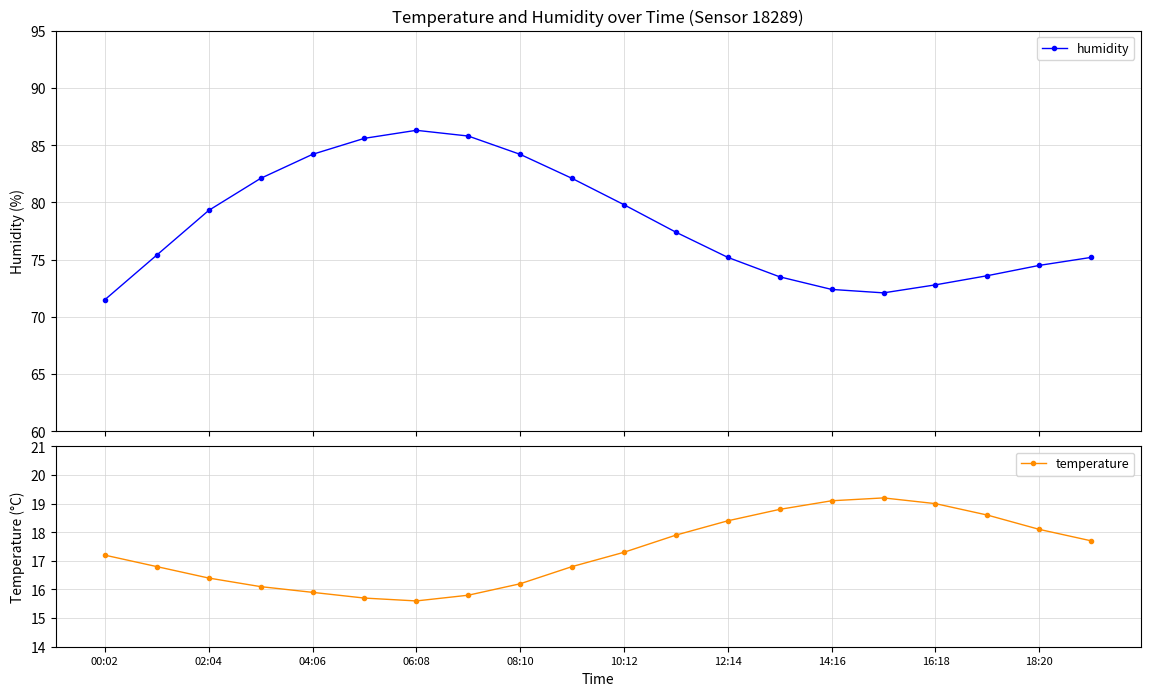

Reading left to right, list all the values displayed in this chart.

humidity: 71.5	75.4	79.3	82.1	84.2	85.6	86.3	85.8	84.2	82.1	79.8	77.4	75.2	73.5	72.4	72.1	72.8	73.6	74.5	75.2
temperature: 17.2	16.8	16.4	16.1	15.9	15.7	15.6	15.8	16.2	16.8	17.3	17.9	18.4	18.8	19.1	19.2	19.0	18.6	18.1	17.7